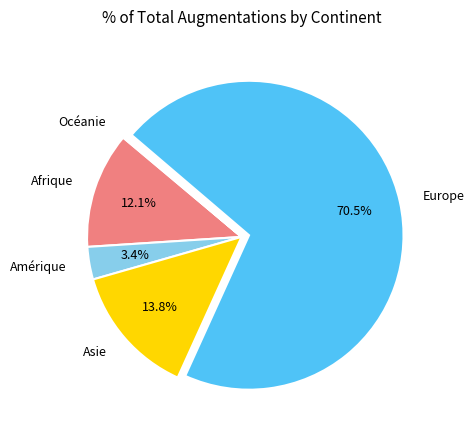

Between Europe and Amérique, which is larger?

Europe